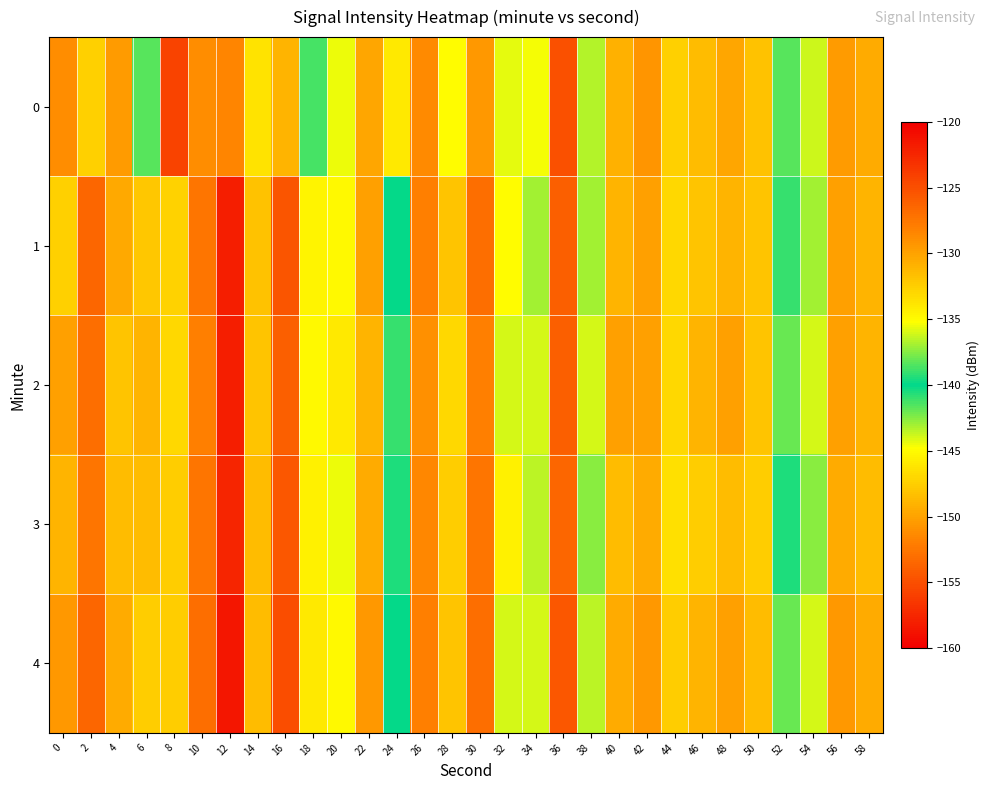

At 10, list the series in order from largest to smallest.

4, 1, 3, 2, 0